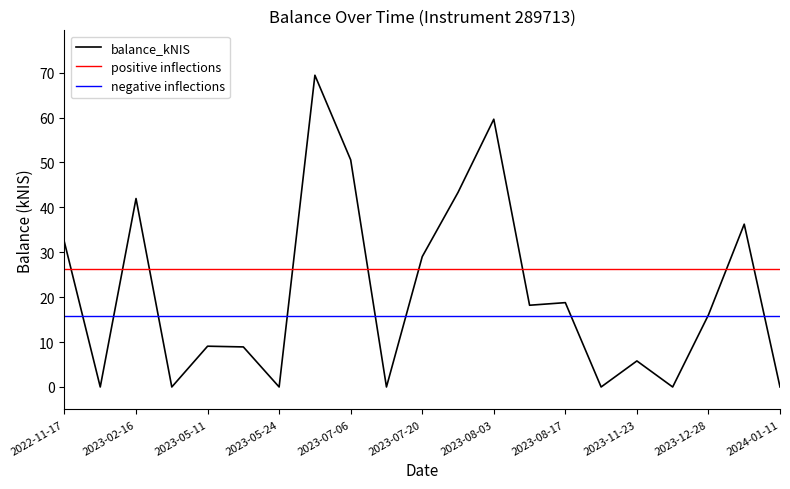

What is the label of the 19th point from the right?

2023-02-16